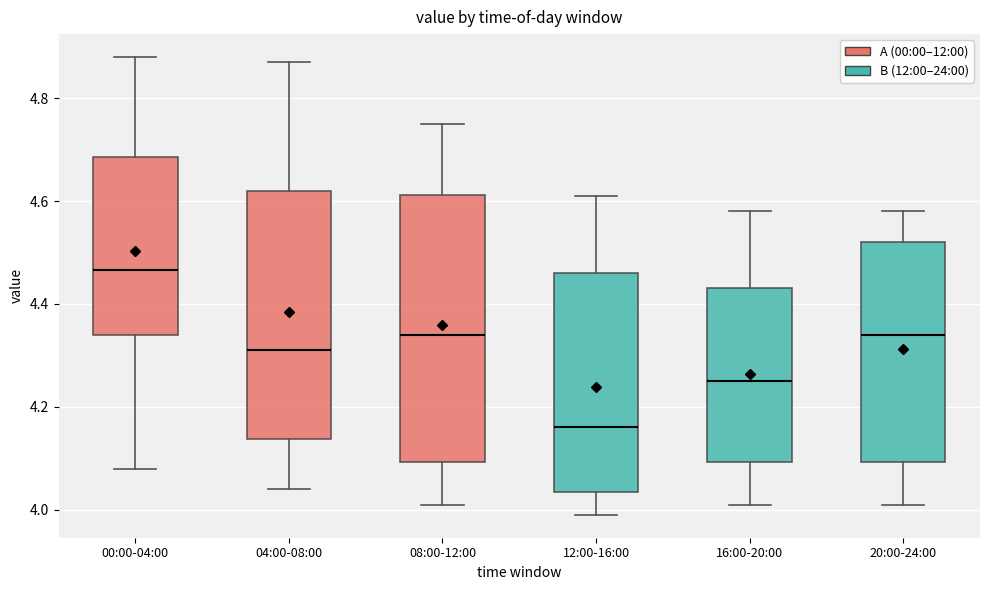

Where does the upper whisker of the box for 20:00-24:00 end on the y-axis? The values are not printed on the chart, so give them approximately, as read against the axis.

4.58